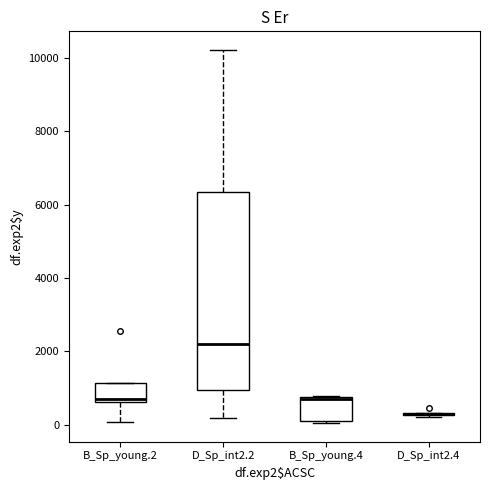

Where does the median line of the box for D_Sp_int2.2 sit on the y-axis? The values are not printed on the chart, so give them approximately, as read against the axis.

2200